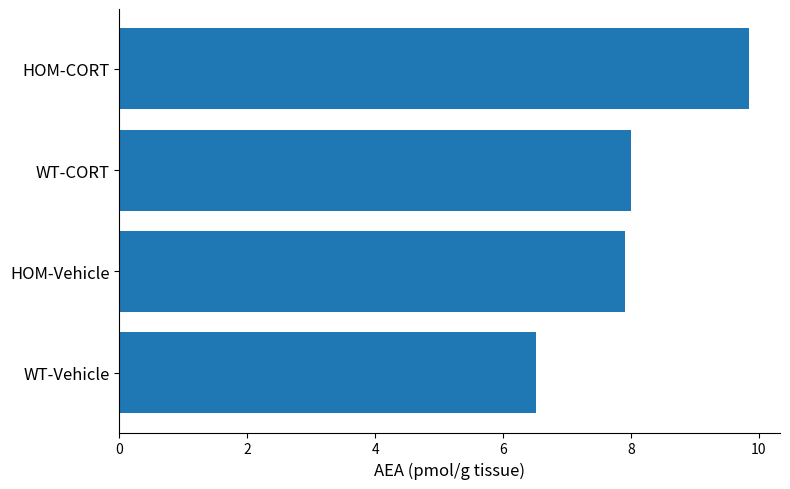

What is the greatest value displayed?

9.8